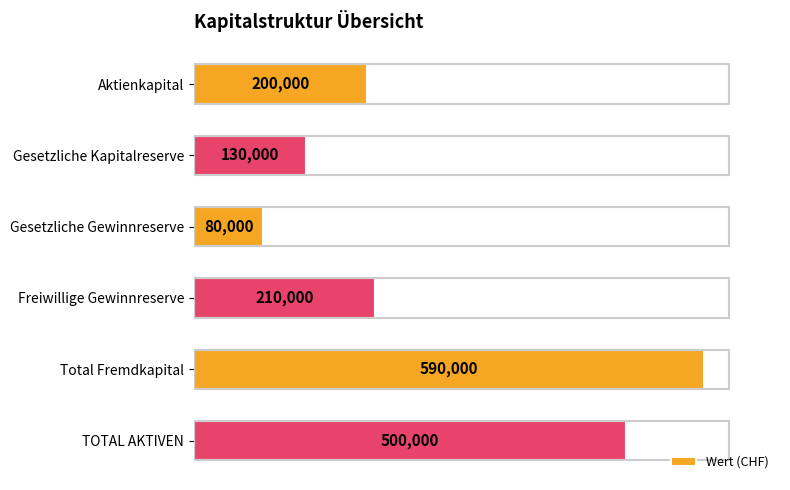

At which label is the value closest to 335000?

Freiwillige Gewinnreserve